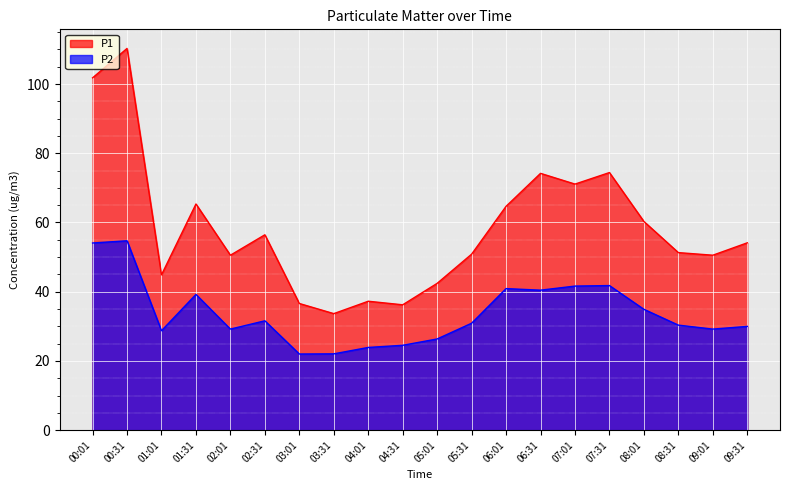

What is the average value of the P1 series?

58.4